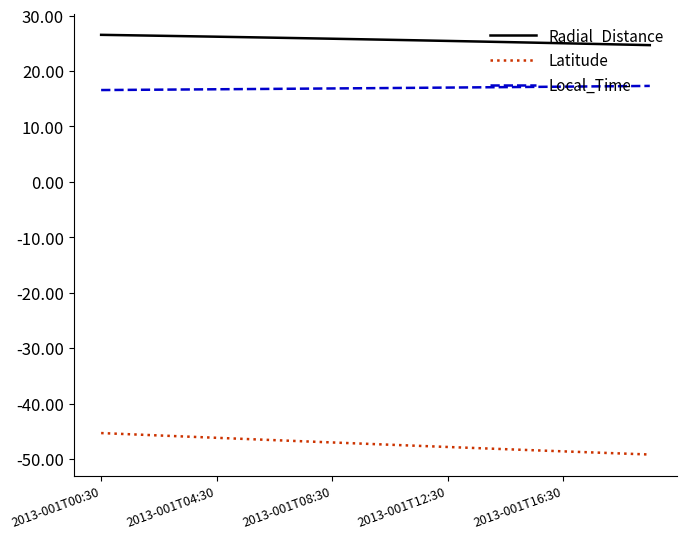

What is the smallest value displayed?

-49.2